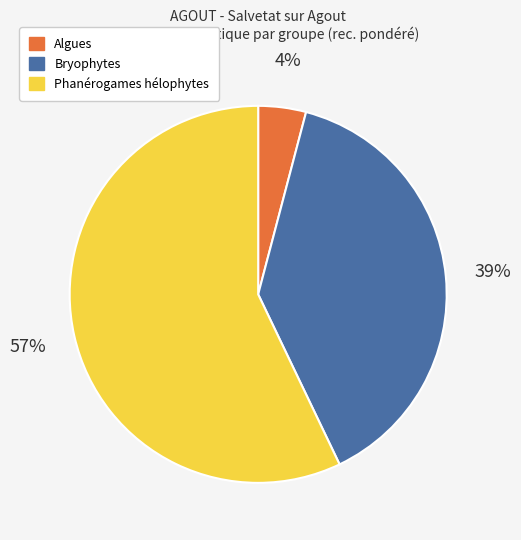

To the nearest percent, what is the difference between the largest and smallest slice percentages?

53%